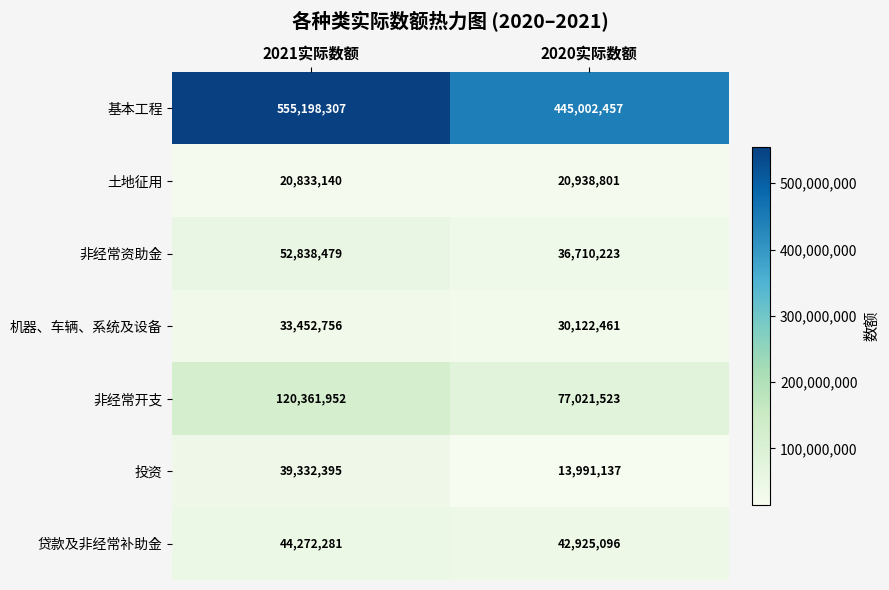

At how many categories does at least one series exceed 293331646?

2